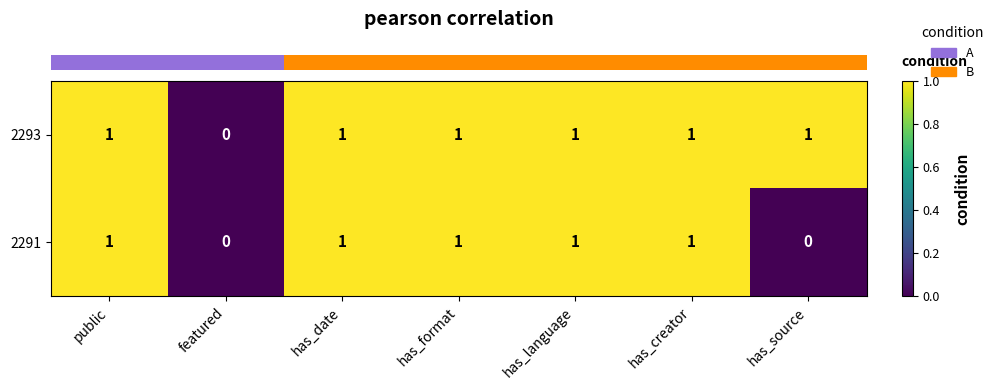

Reading left to right, transcribe all the data shown in this chart.

2293: public=1	featured=0	has_date=1	has_format=1	has_language=1	has_creator=1	has_source=1
2291: public=1	featured=0	has_date=1	has_format=1	has_language=1	has_creator=1	has_source=0